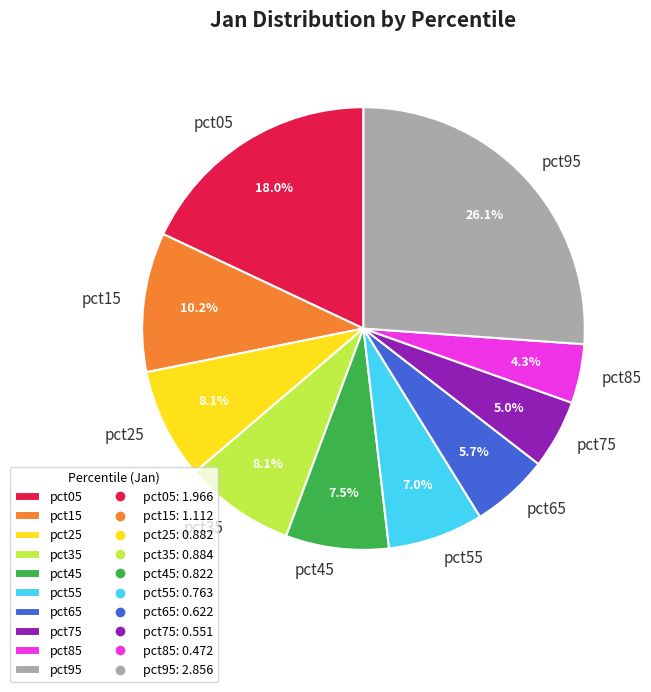

Is it true that pct15 is 25% of the pie?

False